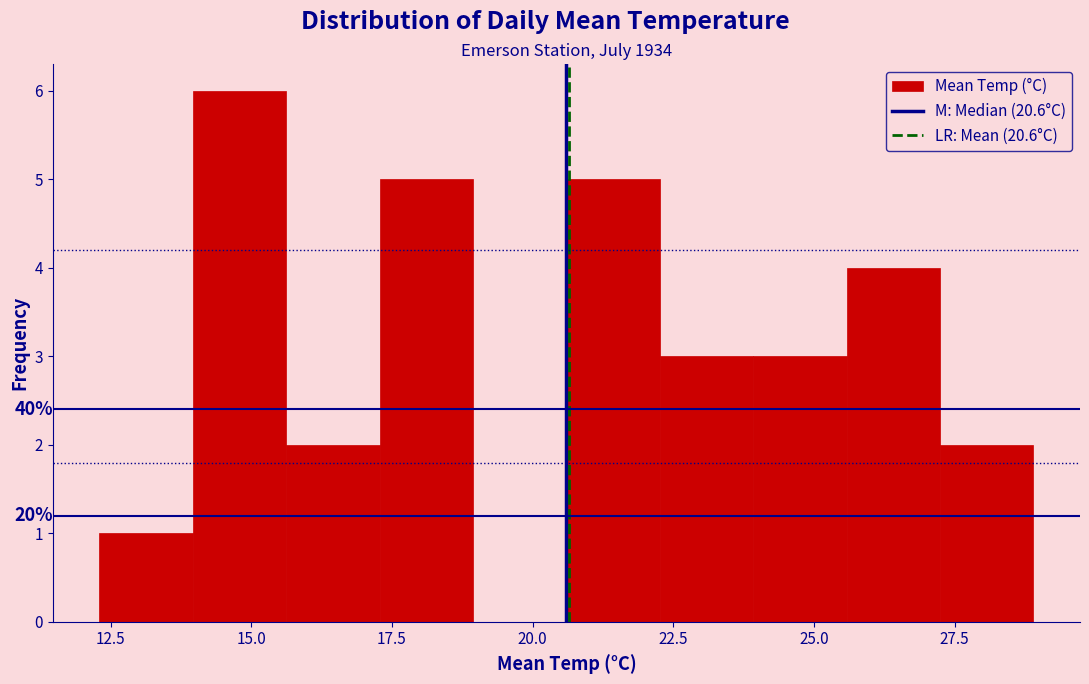

Read against the x-axis, roughly where is the centre of the tallest bar?

15.0